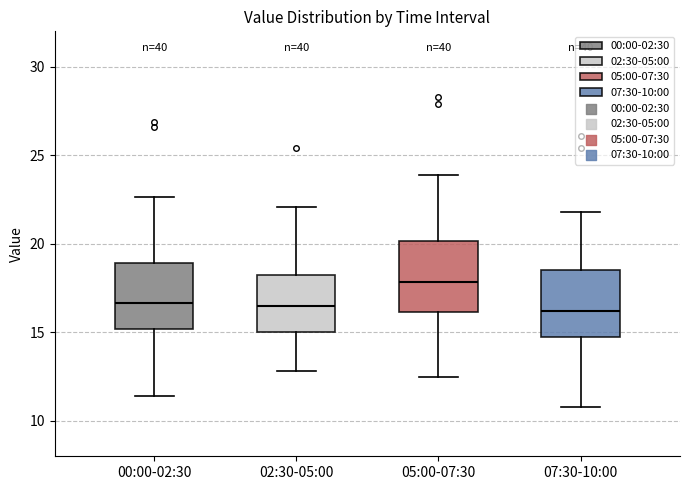

Reading left to right, read every box against the y-axis: the position of its median line, the range the box covers, and the ends of its whiskers. The values are not printed on the chart, so give them approximately, as read against the axis.

00:00-02:30: median 16.5, box 15.0 to 19.0, whiskers 11.5 to 22.5
02:30-05:00: median 16.5, box 15.0 to 18.0, whiskers 13.0 to 22.0
05:00-07:30: median 18.0, box 16.0 to 20.0, whiskers 12.5 to 24.0
07:30-10:00: median 16.0, box 14.5 to 18.5, whiskers 11.0 to 22.0